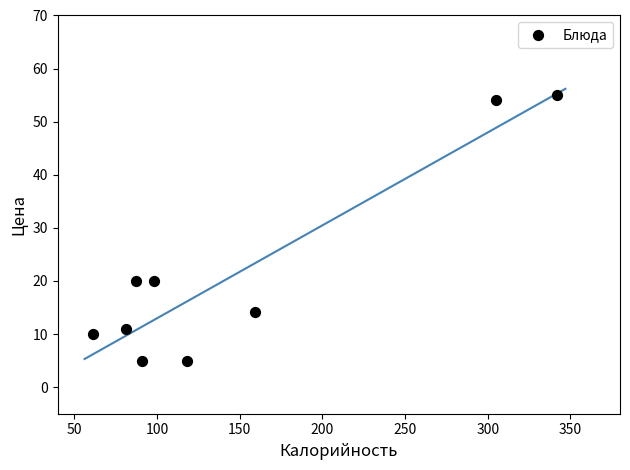

What is the range of X values (max minus min)?

280.8